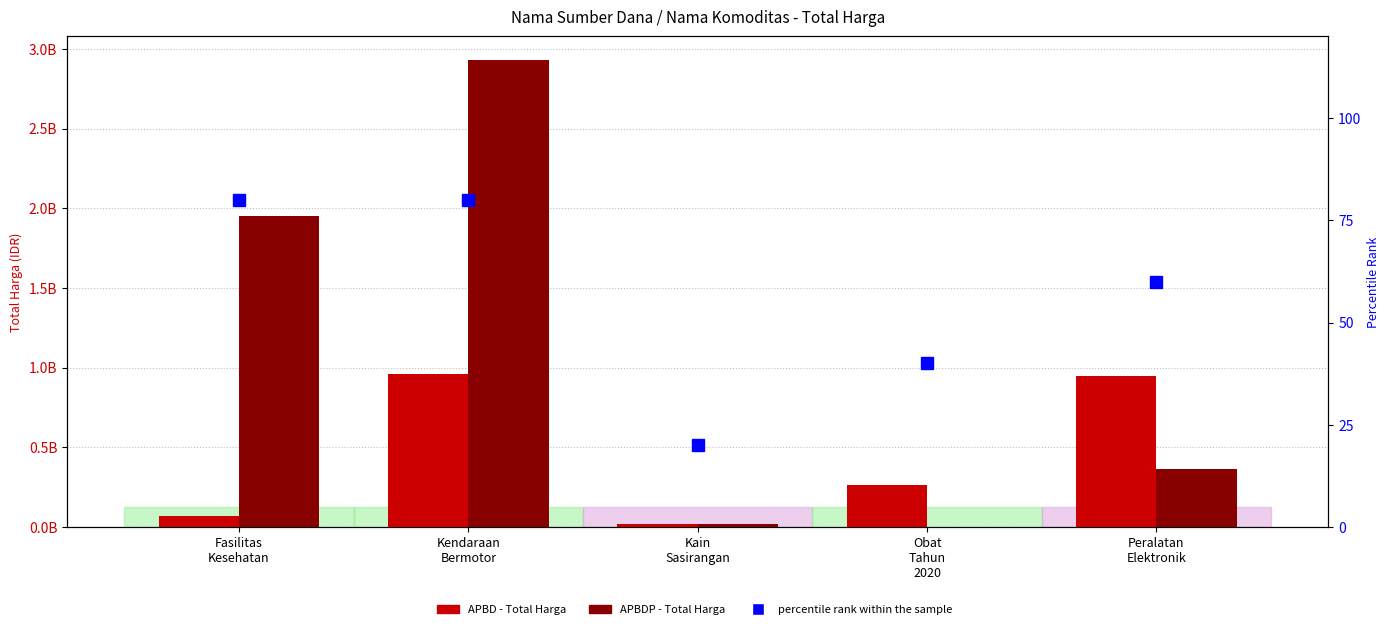

What is the difference between the maximum and minimum values in the percentile rank within the sample series?

60